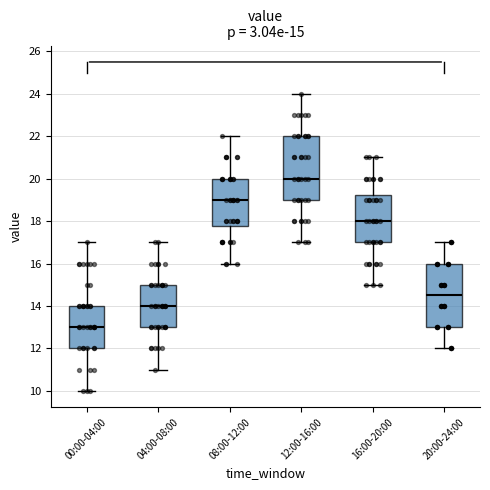

Which box has the lowest median line?

00:00-04:00